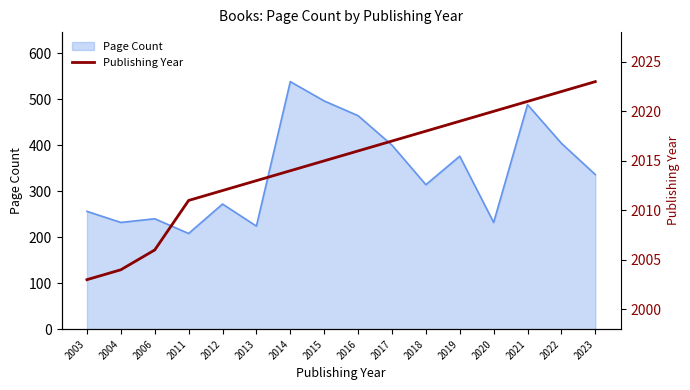

The value of Page Count at 2017 is 175. True or false?

False